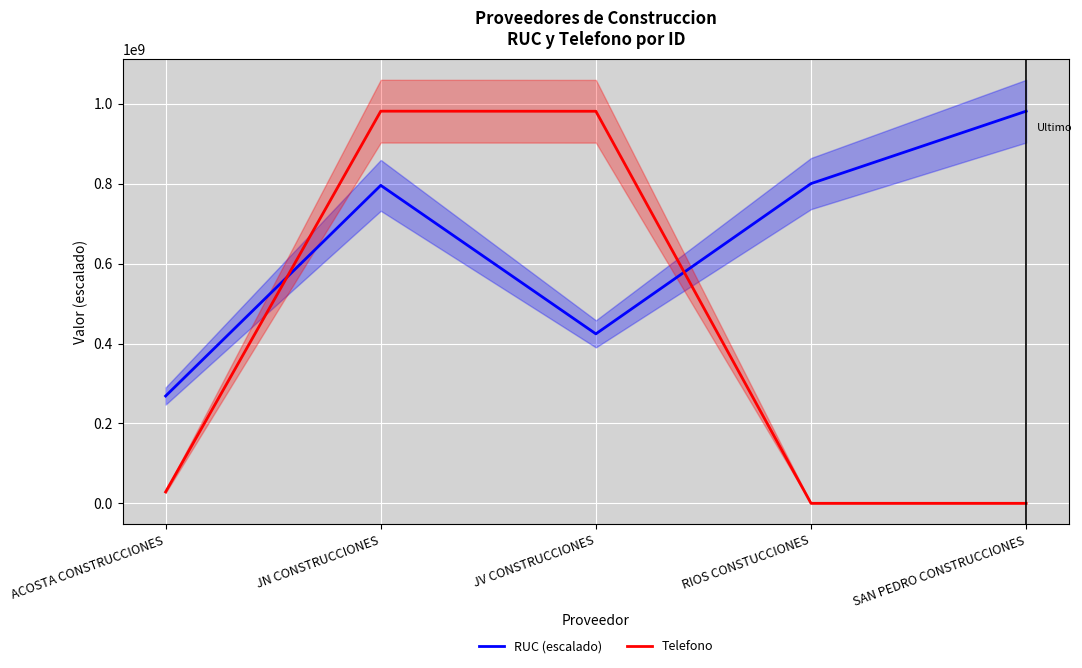

Reading right to left, transcribe all the data shown in this chart.

ruc: 981509507.0	800264103.1	424125676.1	795829435.7	268586344.0
telefono: 0.0	0.0	981305594.0	981509507.0	28513244.0